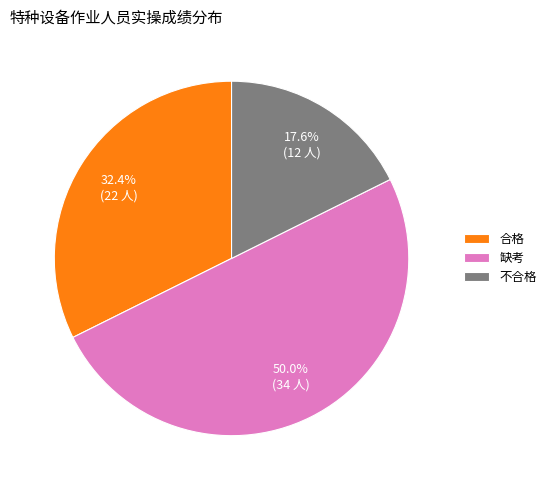

What is the largest slice in the pie chart?

缺考